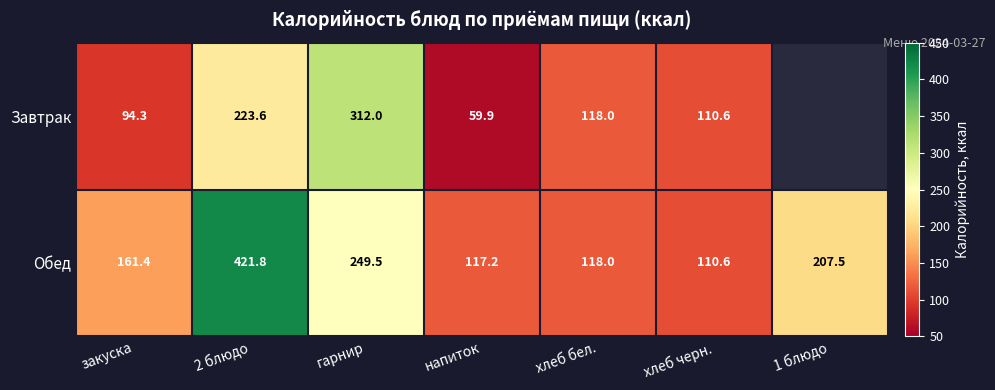

List the labels in order of Обед value, largest first.

2 блюдо, гарнир, 1 блюдо, закуска, хлеб бел., напиток, хлеб черн.